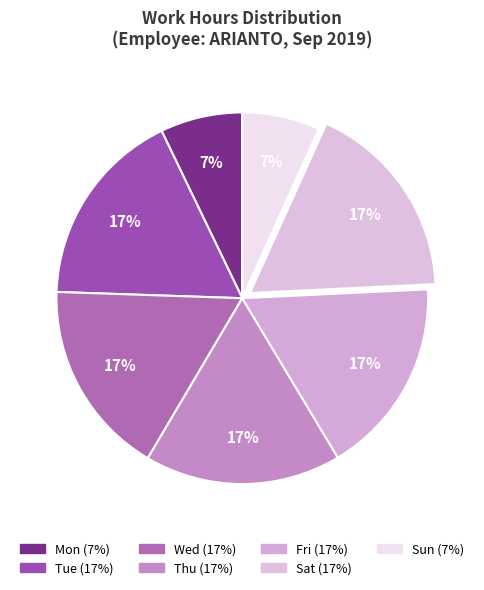

Count the number of slices in the pie.

7